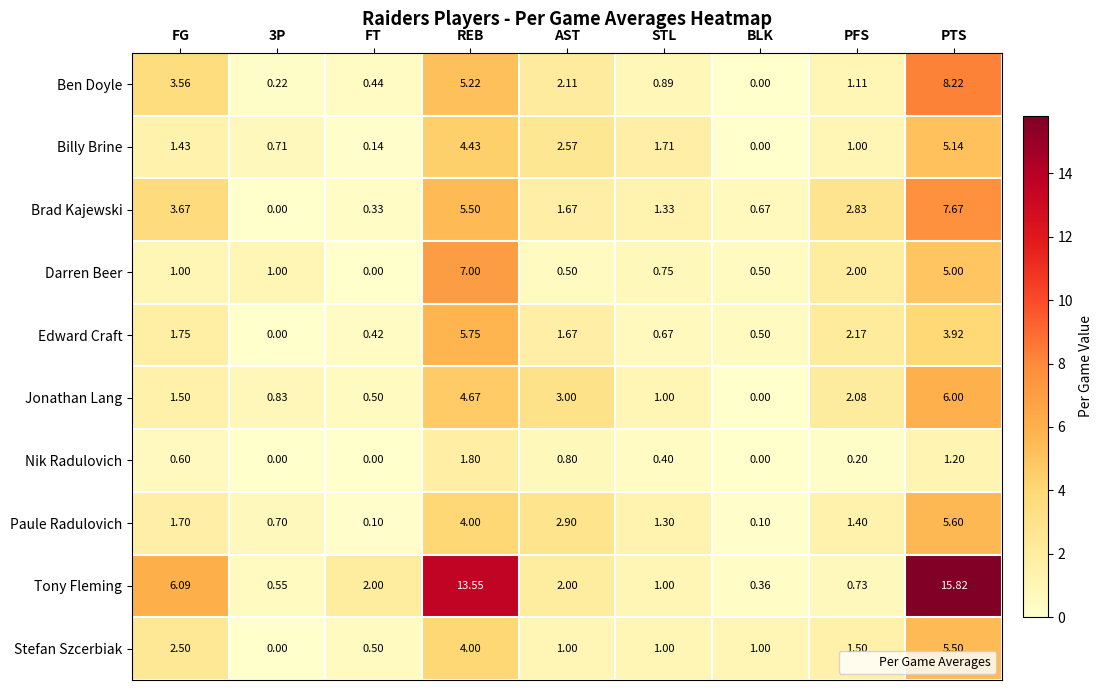

Which series changed the most between REB and PFS?

Tony Fleming